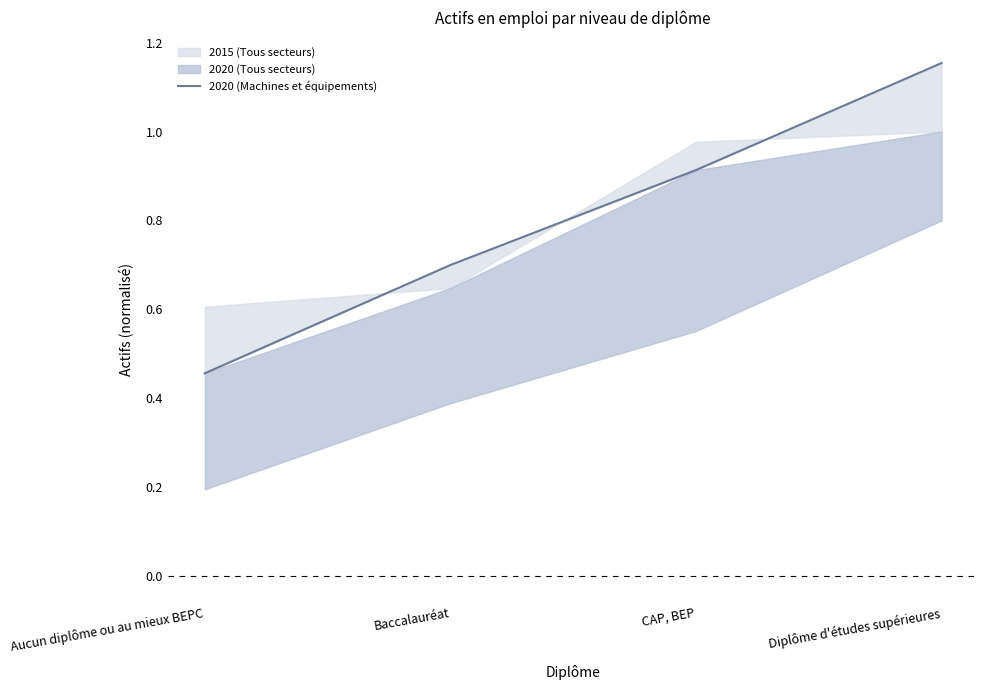

How many lines are shown in the chart?

1